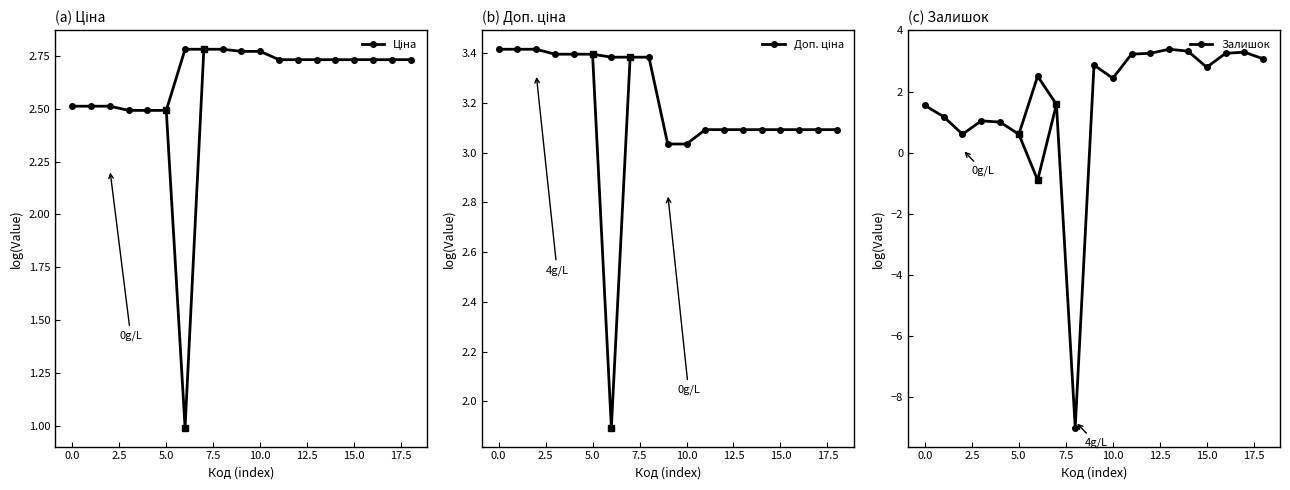

How many distinct data groups are displayed?

3